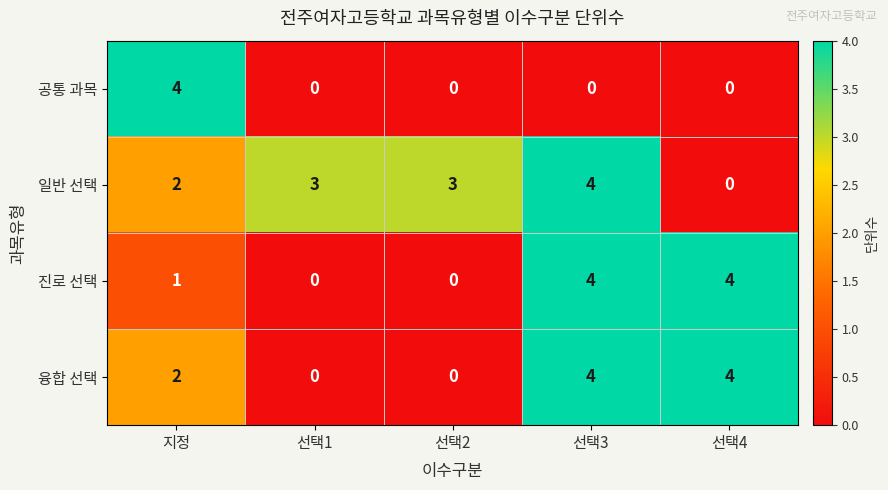

At which label is 융합 선택 closest to 2?

지정